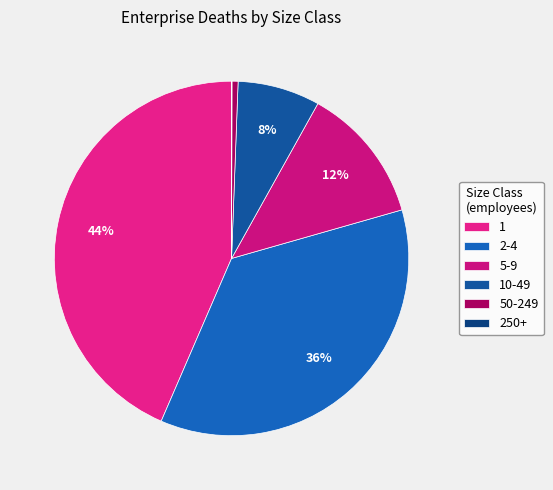

Approximately how many times larger is the value at 5-9 compared to 1?

0.3